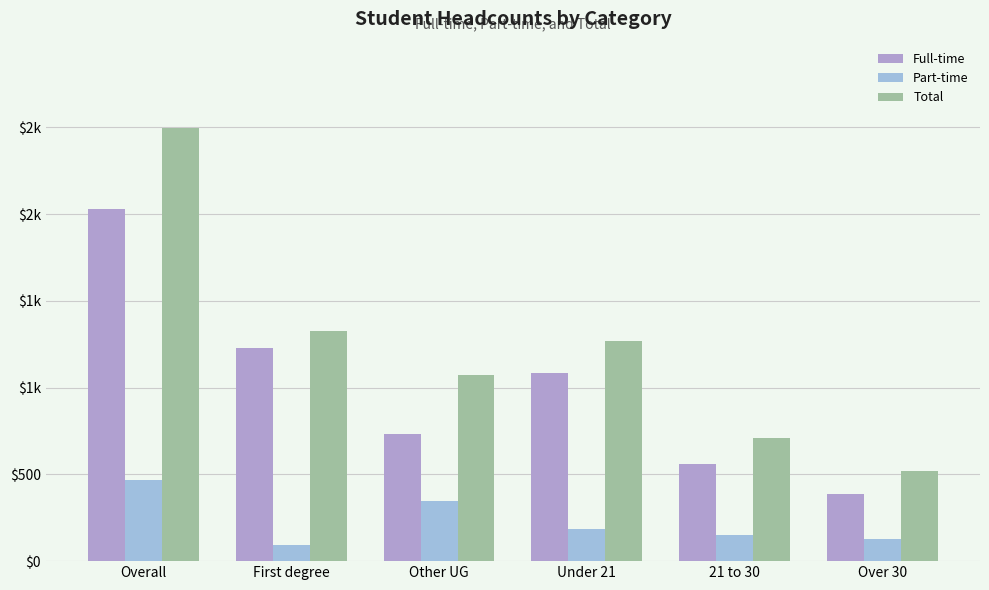

What is the approximate value of Part-time at Other UG?

345